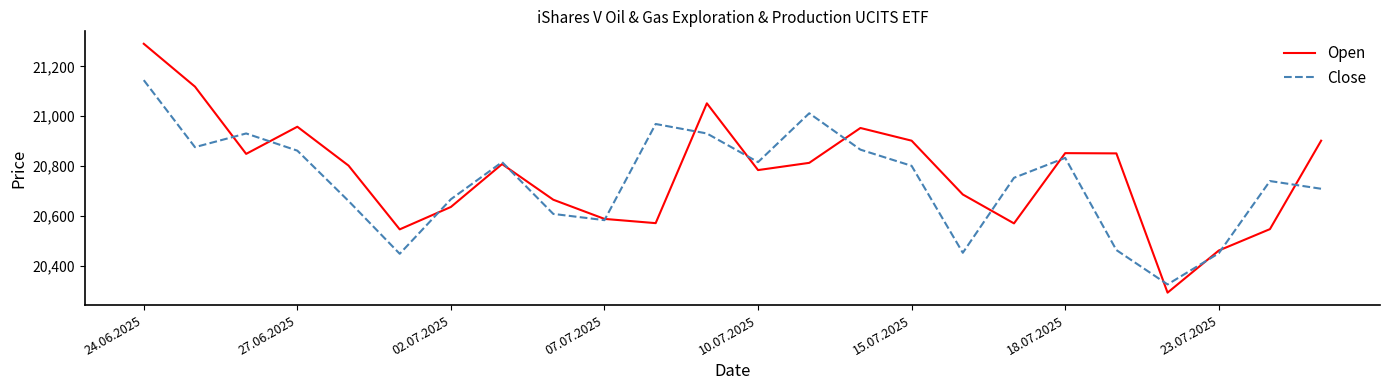

Rank the series by their maximum value, from highest to lowest.

Open, Close